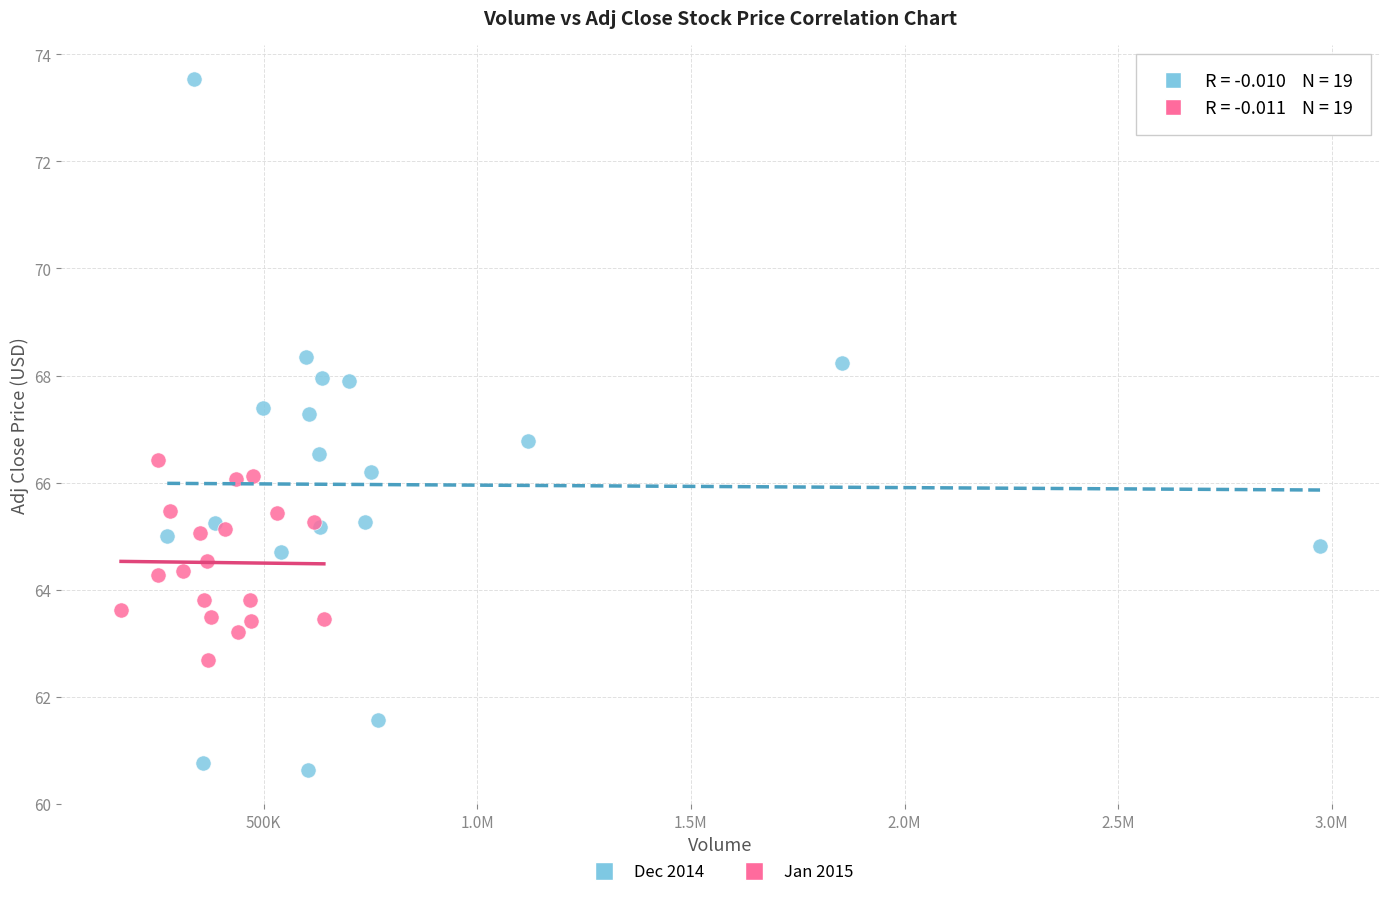

What are all the series names shown in the legend?

Dec 2014, Jan 2015